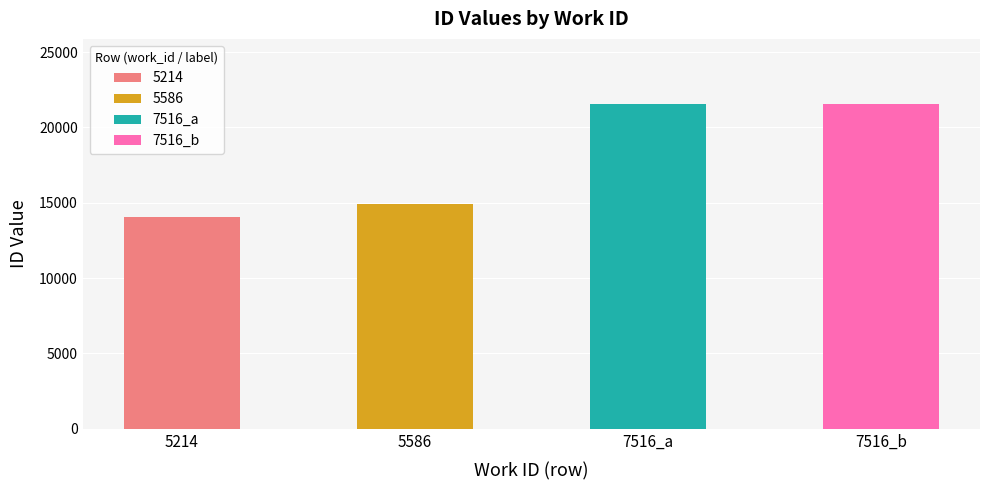

Are the bars horizontal?

No